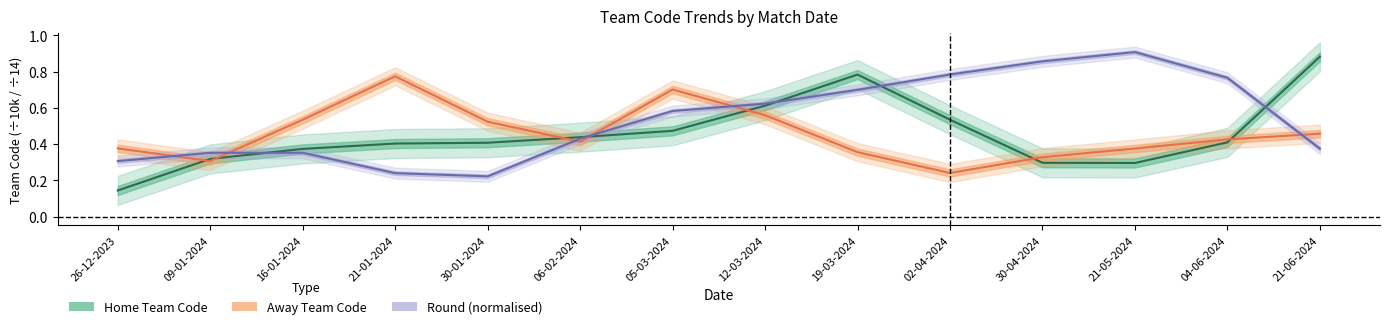

Is the value of Away Team Code at 21-05-2024 greater than the value of Round (normalised) at 30-01-2024?

Yes